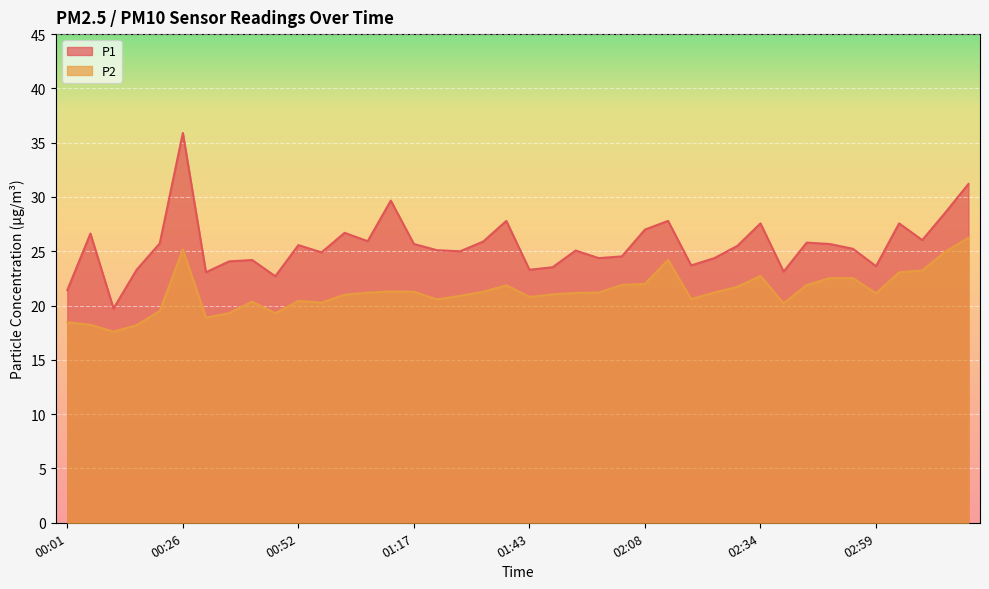

What is the value of the P1 point at the 12th from the left?

24.9